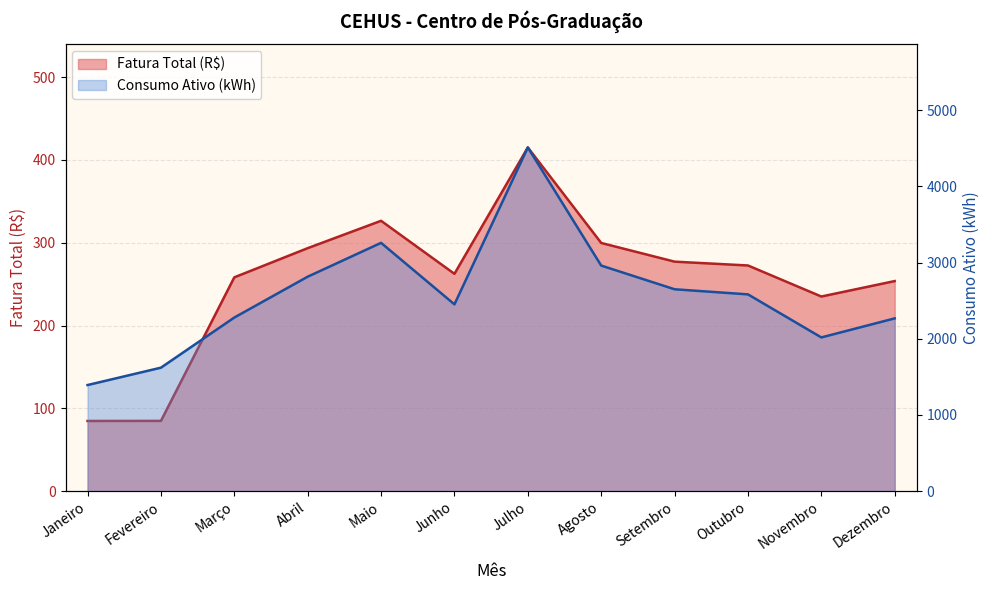

At which category does Consumo Ativo (kWh) reach its first local valley?

Junho